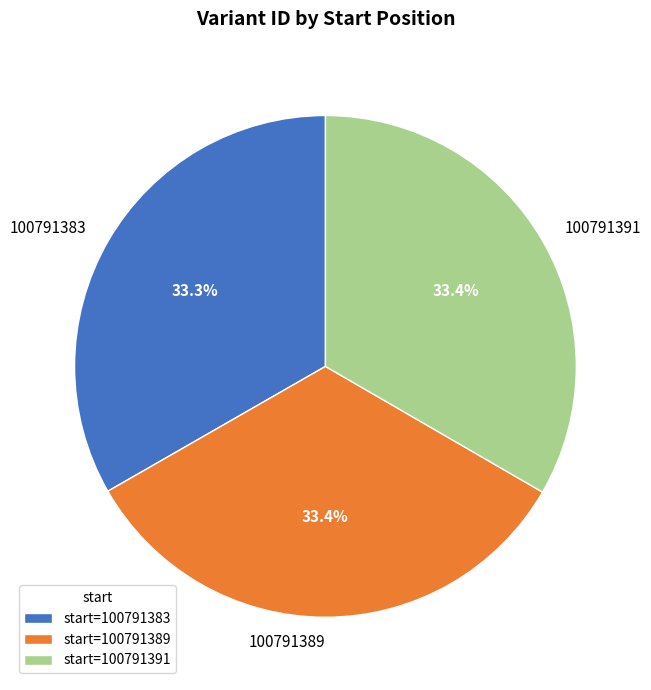

Is there a majority slice in this chart?

No